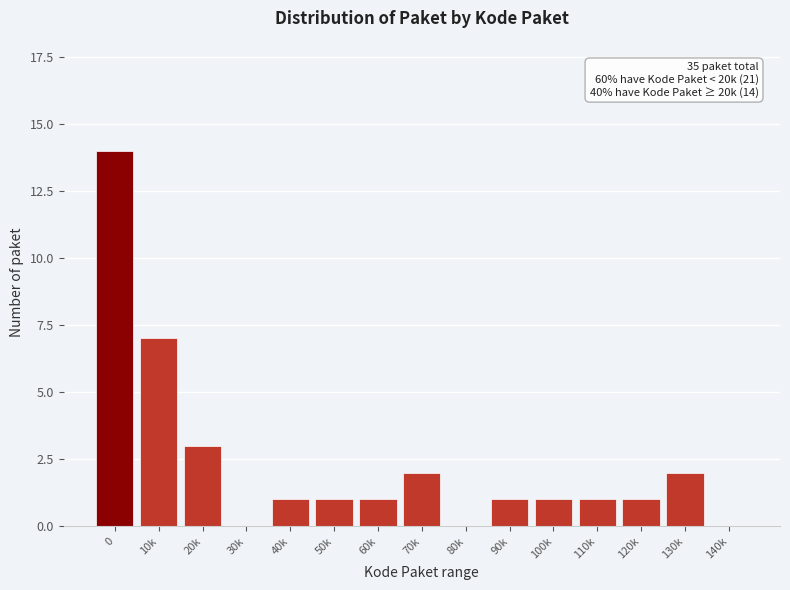

Reading left to right, what are all the values shown in this chart?

0=14	10k=7	20k=3	30k=0	40k=1	50k=1	60k=1	70k=2	80k=0	90k=1	100k=1	110k=1	120k=1	130k=2	140k=0